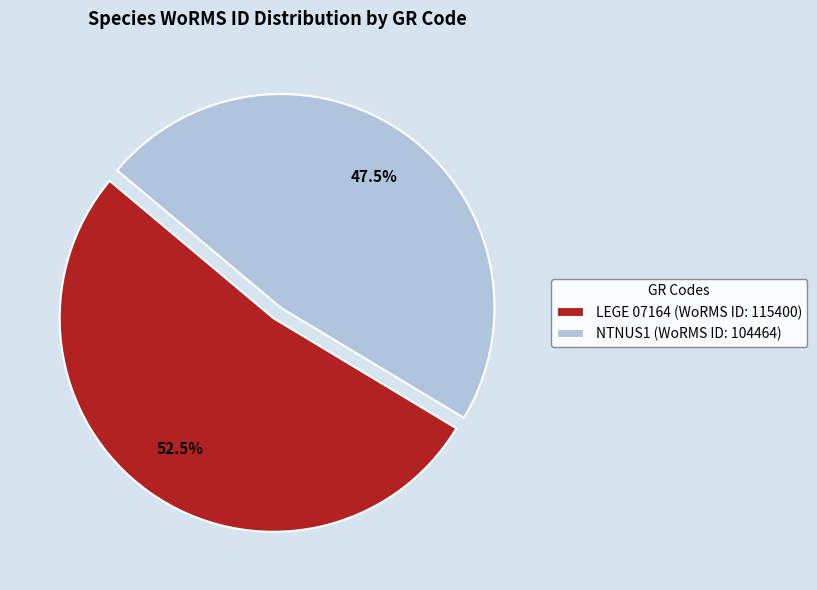

Approximately how many times larger is the value at NTNUS1 (WoRMS ID: 104464) compared to LEGE 07164 (WoRMS ID: 115400)?

0.9